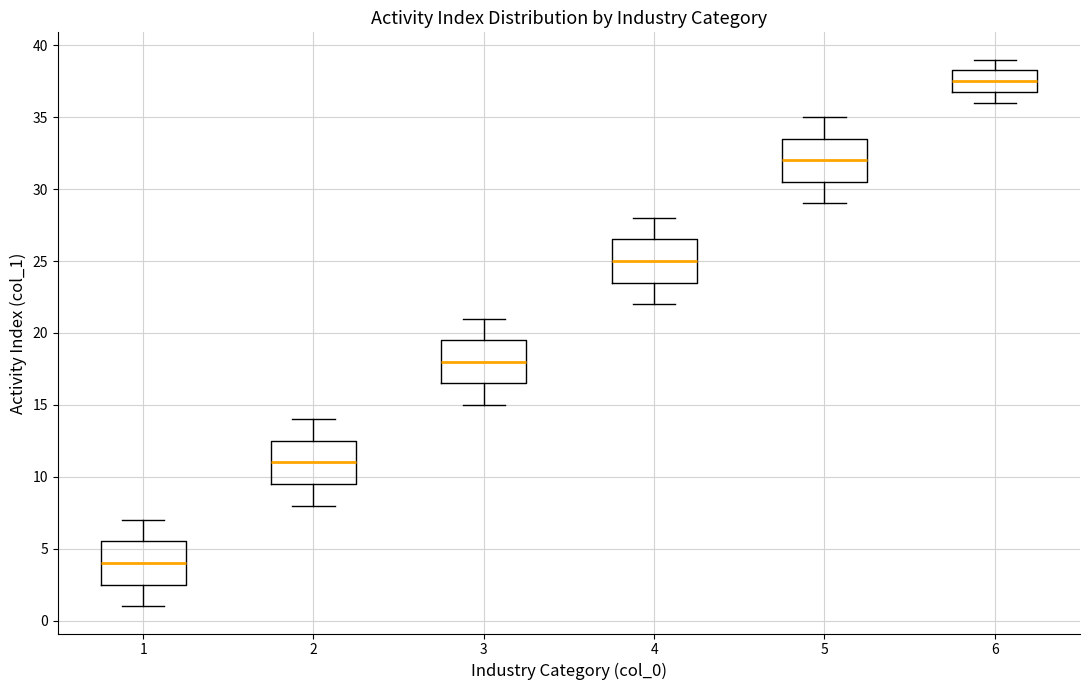

Reading left to right, read every box against the y-axis: the position of its median line, the range the box covers, and the ends of its whiskers. The values are not printed on the chart, so give them approximately, as read against the axis.

1: median 4.0, box 2.5 to 5.5, whiskers 1.0 to 7.0
2: median 11.0, box 9.5 to 12.5, whiskers 8.0 to 14.0
3: median 18.0, box 16.5 to 19.5, whiskers 15.0 to 21.0
4: median 25.0, box 23.5 to 26.5, whiskers 22.0 to 28.0
5: median 32.0, box 30.5 to 33.5, whiskers 29.0 to 35.0
6: median 37.5, box 37.0 to 38.5, whiskers 36.0 to 39.0